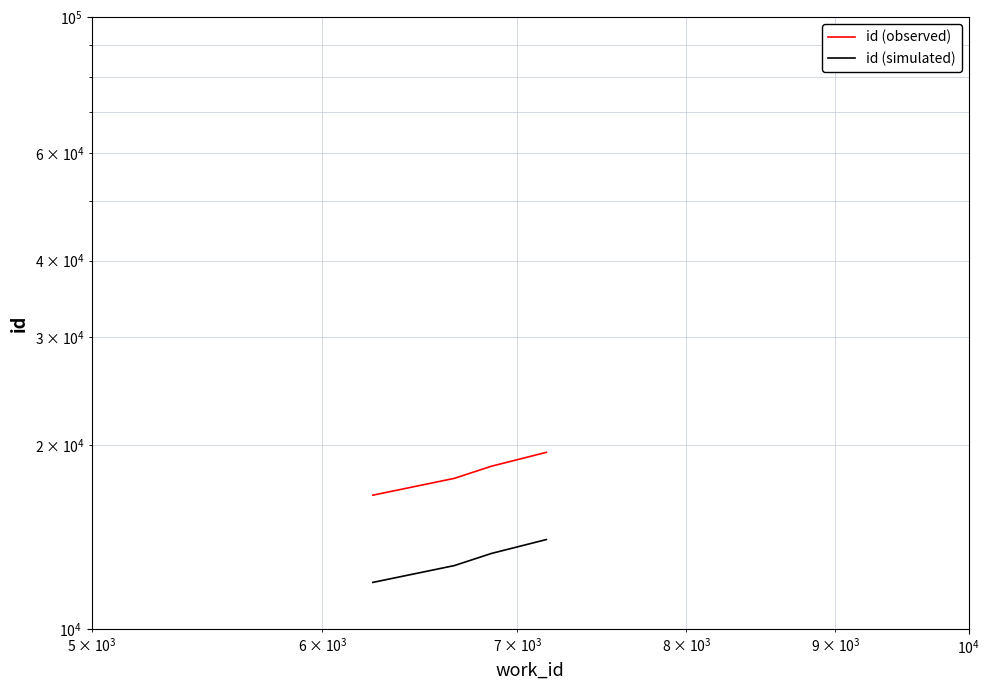

Is this an area chart (filled region under the line)?

No